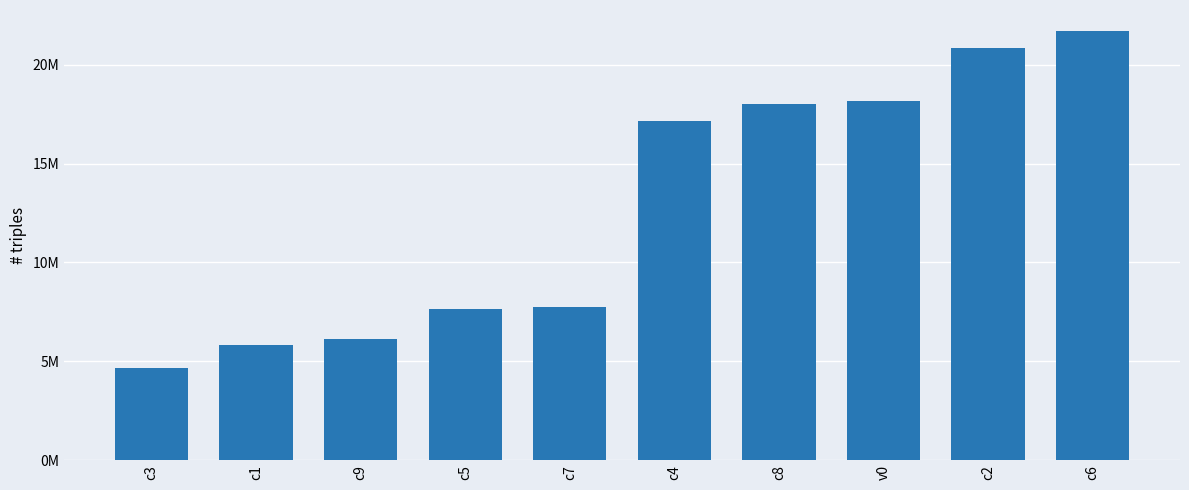

Are the bars grouped side by side (vs. stacked)?

No